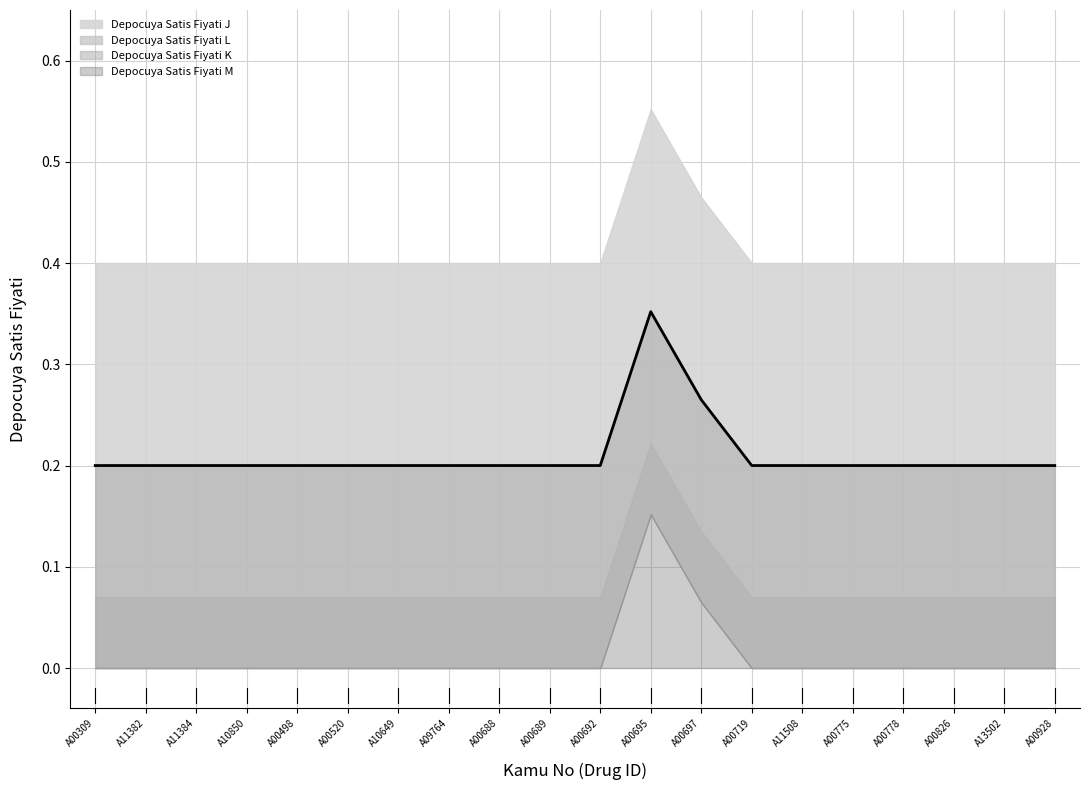

What position from the right is A00826?

3